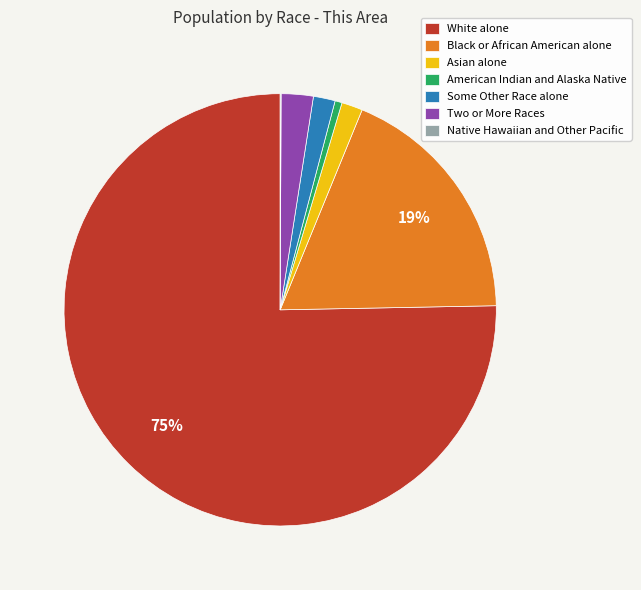

What is the largest slice in the pie chart?

White alone